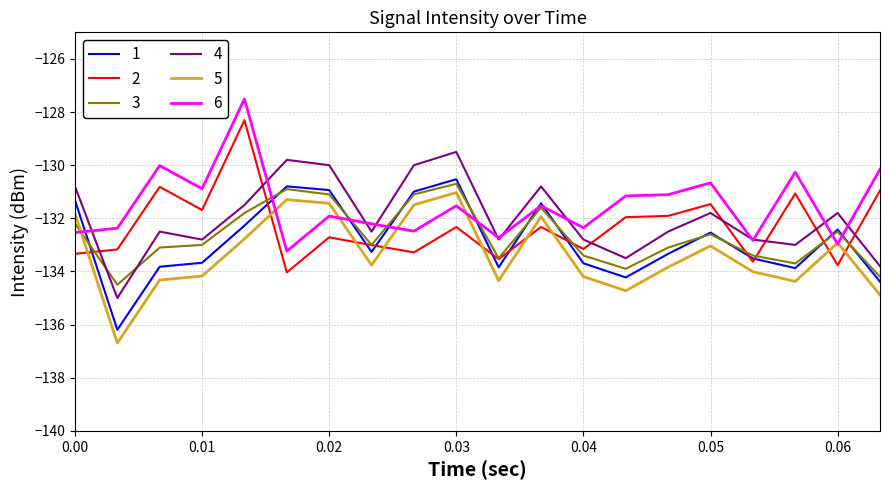

What is the smallest value displayed?

-136.7